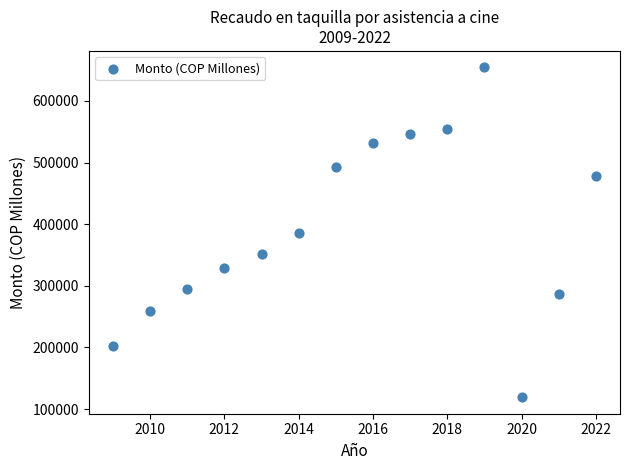

What is the range of X values (max minus min)?

13.0